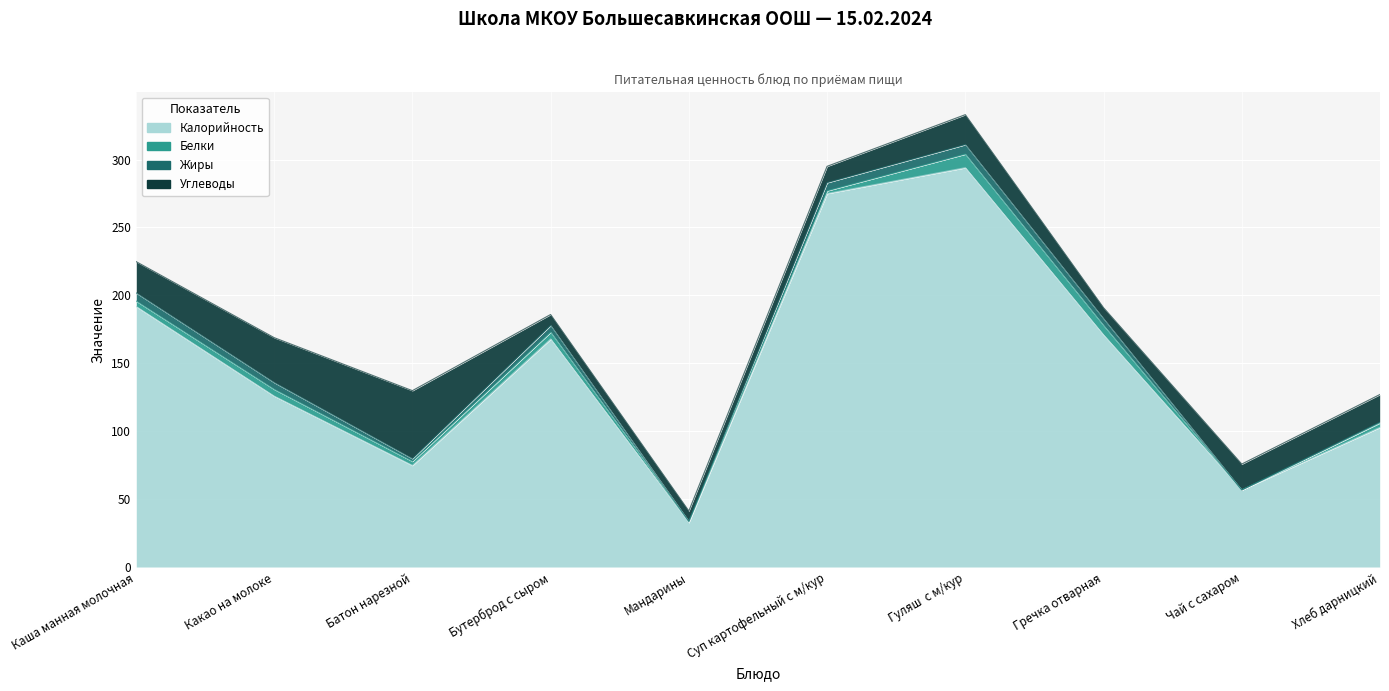

What is the label of the 8th point from the right?

Батон нарезной